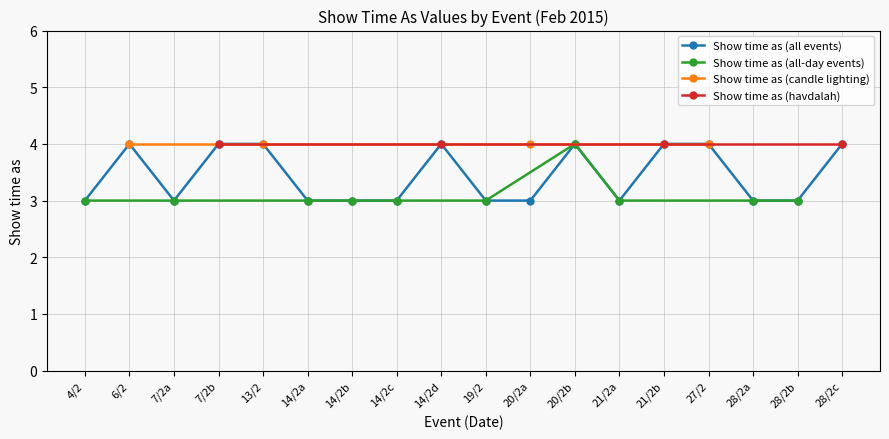

What is the sum of all values?

62